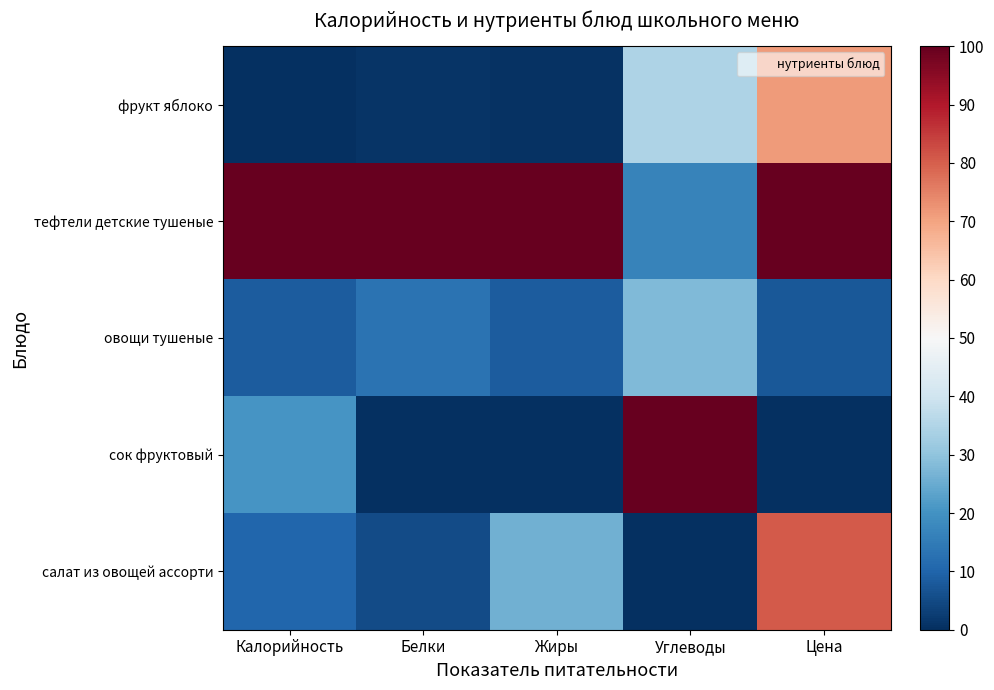

Count the number of data series in this chart.

5